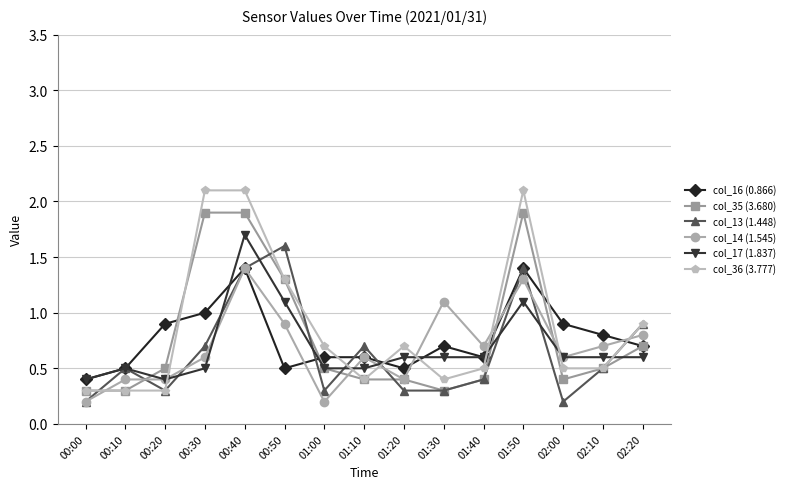

At how many categories does at least one series exceed 0?

15